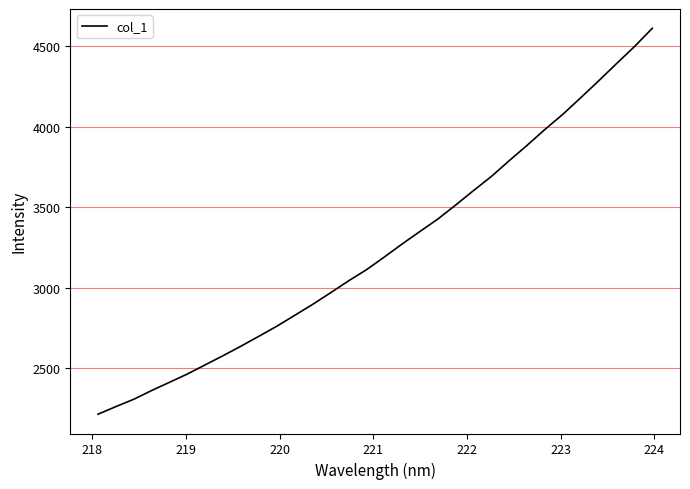

What is the greatest value displayed?

4611.0